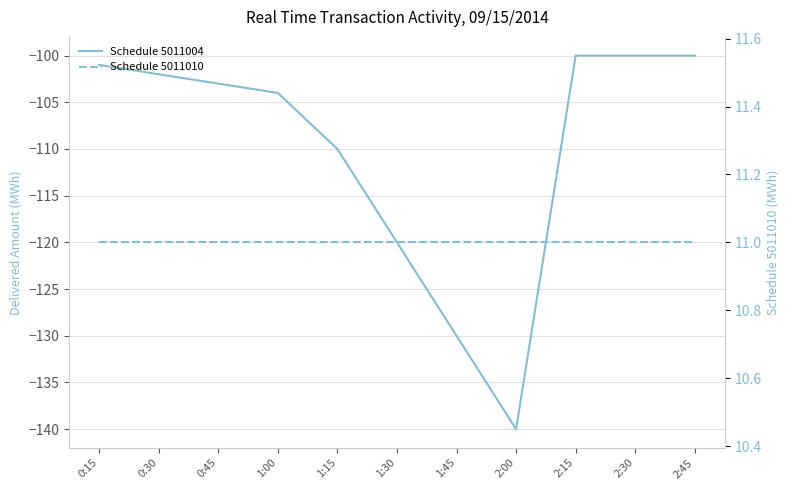

Where is Schedule 5011004 nearest to the value -120?

1:30